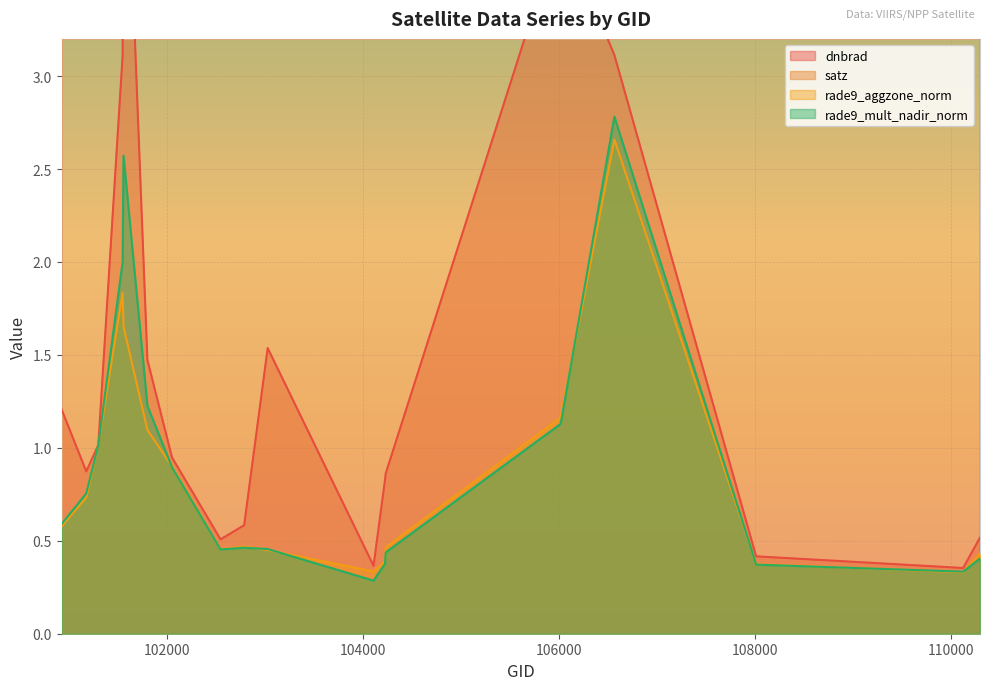

Reading left to right, extract all data points from this chart.

dnbrad: 1.2	0.9	1.0	3.1	4.8	1.5	0.9	0.5	0.6	1.5	0.4	0.8	0.9	3.8	3.1	0.4	0.4	0.5
satz: 65.7	34.2	4.3	50.2	68.8	41.8	17.9	25.3	36.4	67.5	43.9	60.2	62.3	67.6	28.0	25.1	18.4	44.2
rade9_aggzone_norm: 0.6	0.7	1.0	1.8	1.7	1.1	0.9	0.5	0.5	0.5	0.3	0.4	0.5	1.2	2.7	0.4	0.3	0.4
rade9_mult_nadir_norm: 0.6	0.8	1.0	2.0	2.6	1.2	0.9	0.5	0.5	0.5	0.3	0.4	0.4	1.1	2.8	0.4	0.3	0.4